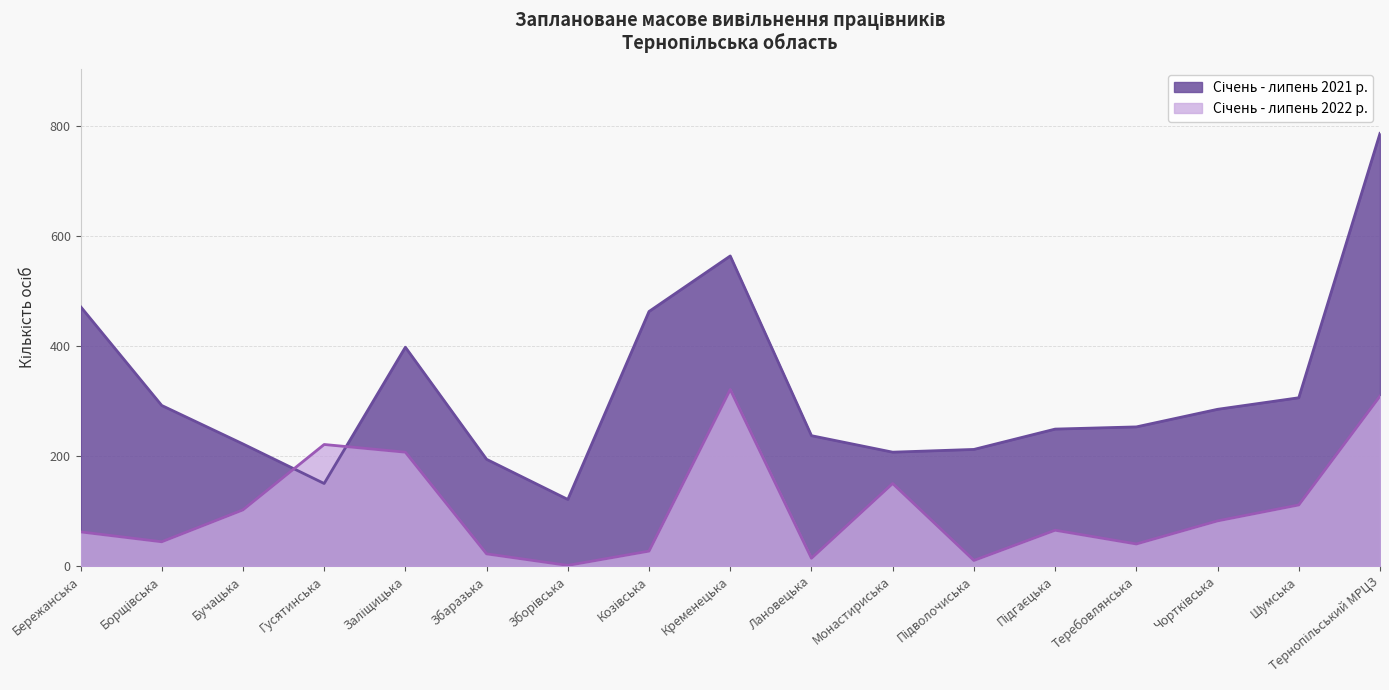

What position from the right is Заліщицька?

13